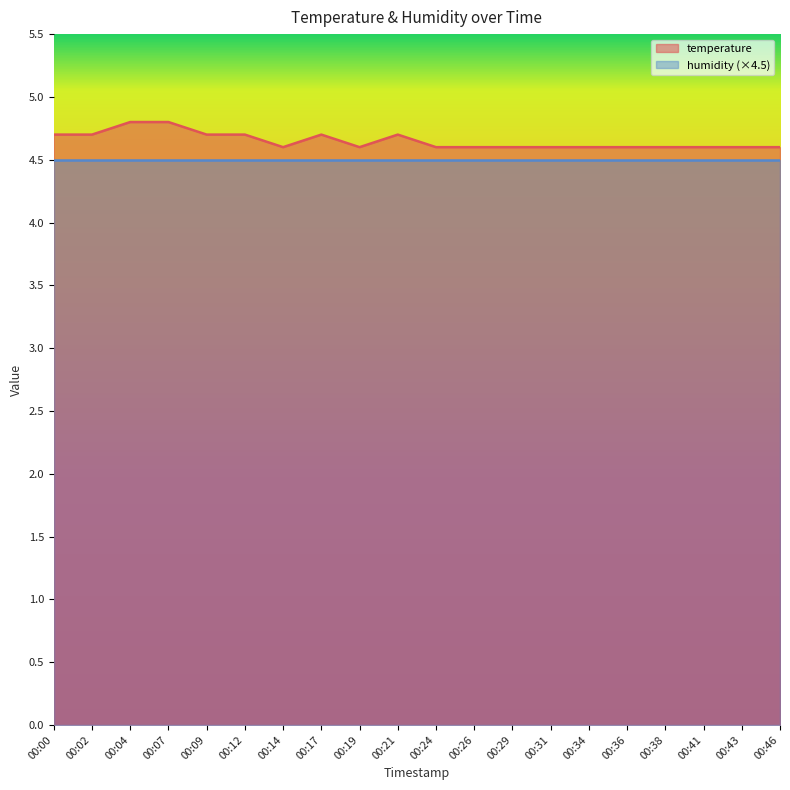

Reading right to left, list all the values displayed in this chart.

4.6	4.6	4.6	4.6	4.6	4.6	4.6	4.6	4.6	4.6	4.7	4.6	4.7	4.6	4.7	4.7	4.8	4.8	4.7	4.7